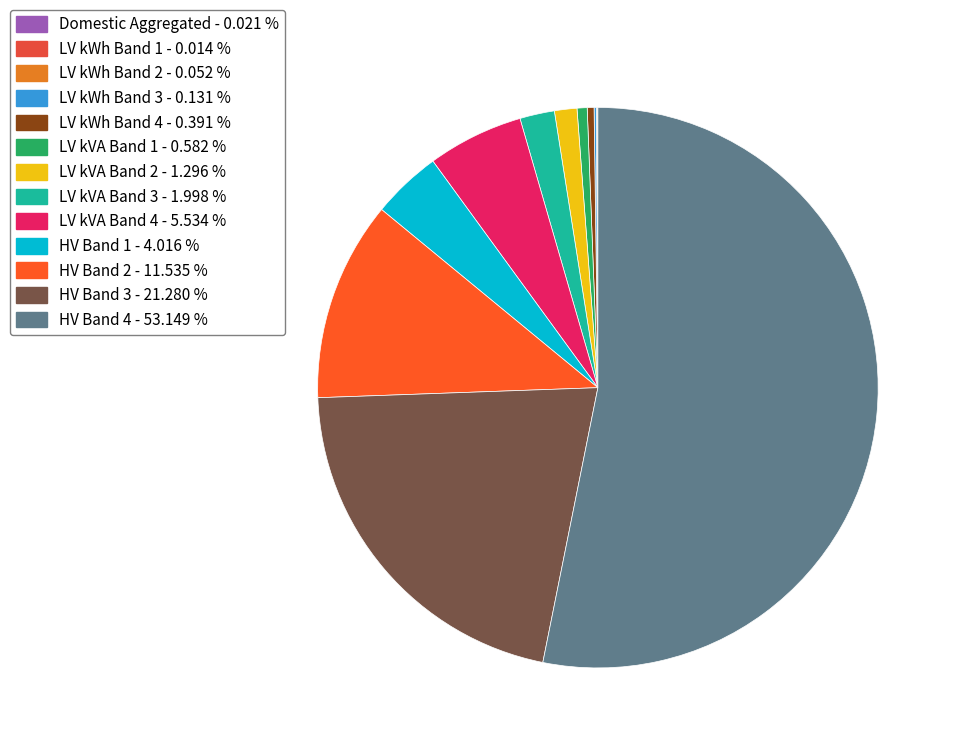

What is the smallest slice in the pie chart?

LV kWh Band 1